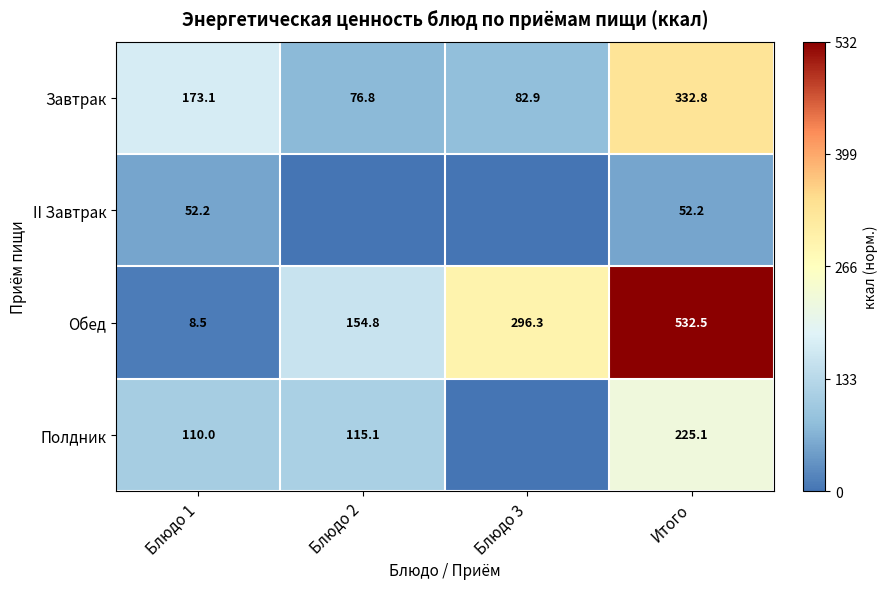

List the labels in order of Обед value, largest first.

Итого, Блюдо 3, Блюдо 2, Блюдо 1